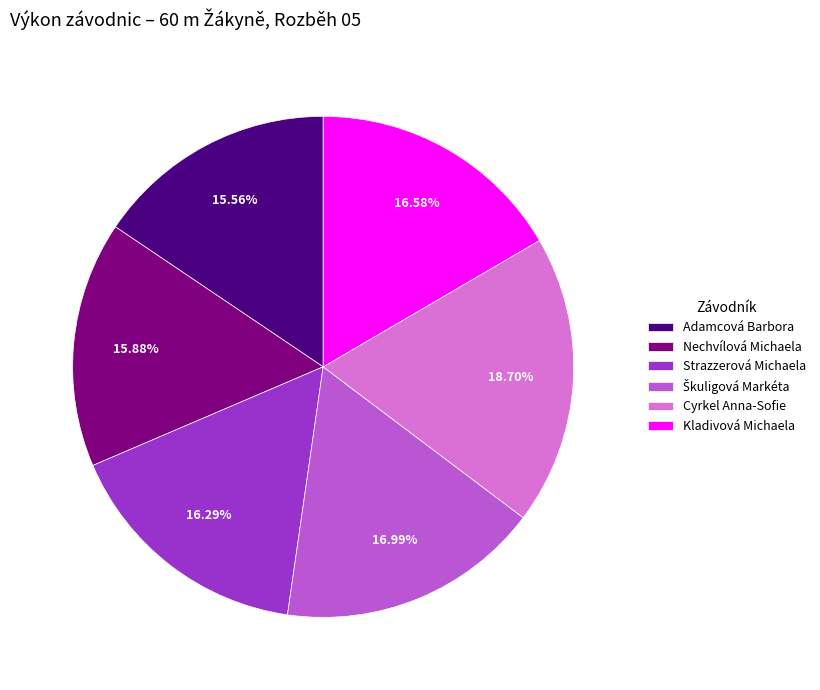

What portion of the pie excludes Strazzerová Michaela?

83.7%